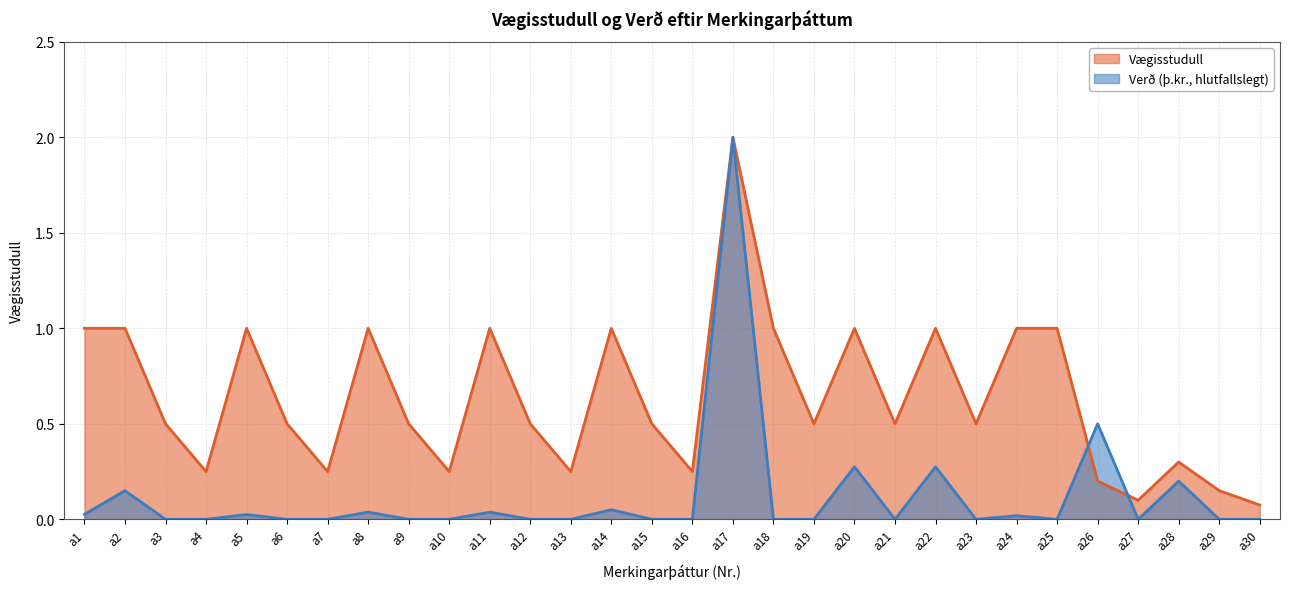

Reading right to left, what are all the values shown in this chart?

0.1	0.1	0.3	0.1	0.2	1.0	1.0	0.5	1.0	0.5	1.0	0.5	1.0	2.0	0.2	0.5	1.0	0.2	0.5	1.0	0.2	0.5	1.0	0.2	0.5	1.0	0.2	0.5	1.0	1.0